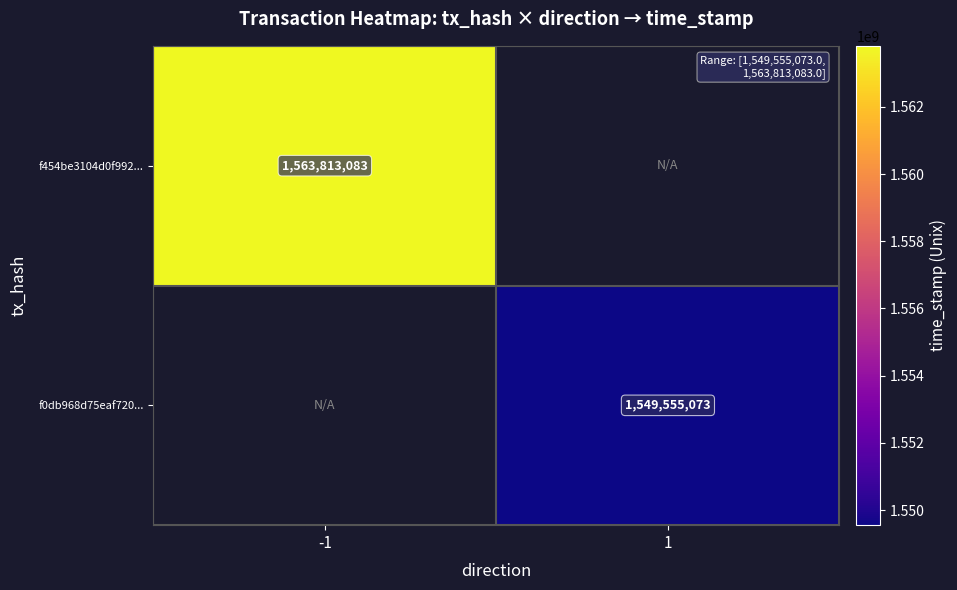

The f0db968d75eaf720... series shows 2348148291 at 1. True or false?

False